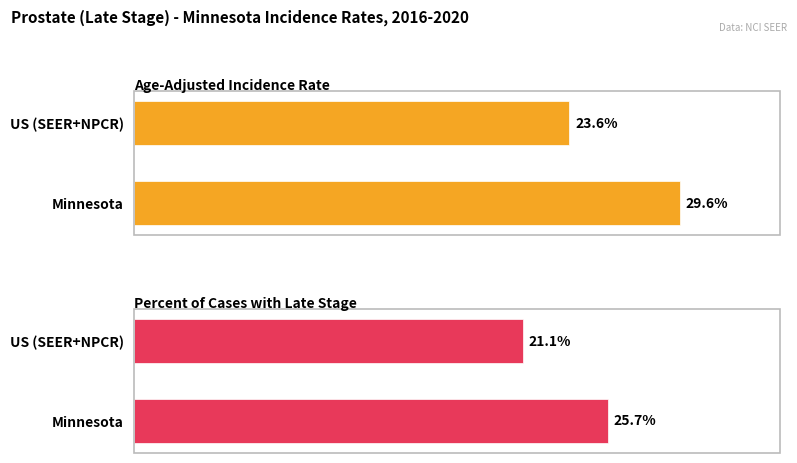

Reading left to right, extract all data points from this chart.

Age-Adjusted Incidence Rate: 29.6	23.6
Percent of Cases with Late Stage: 25.7	21.1